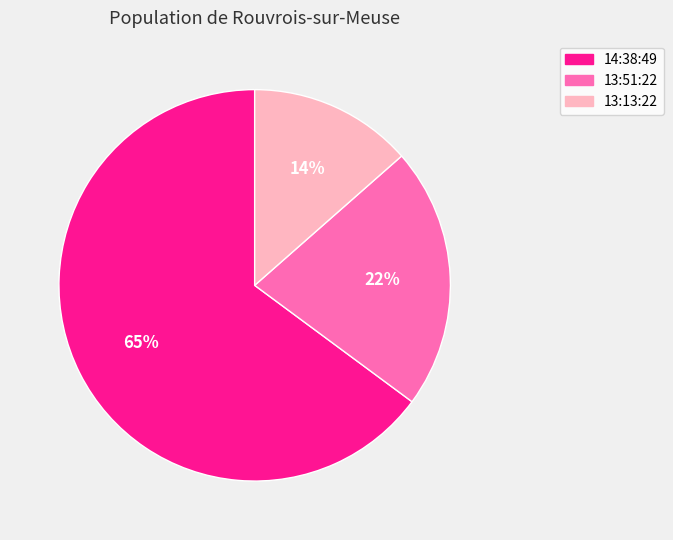

Count the number of slices in the pie.

3